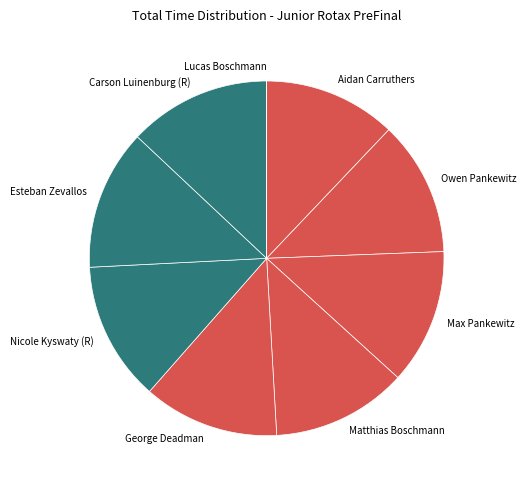

Approximately how many times larger is the value at Aidan Carruthers compared to Esteban Zevallos?

0.9